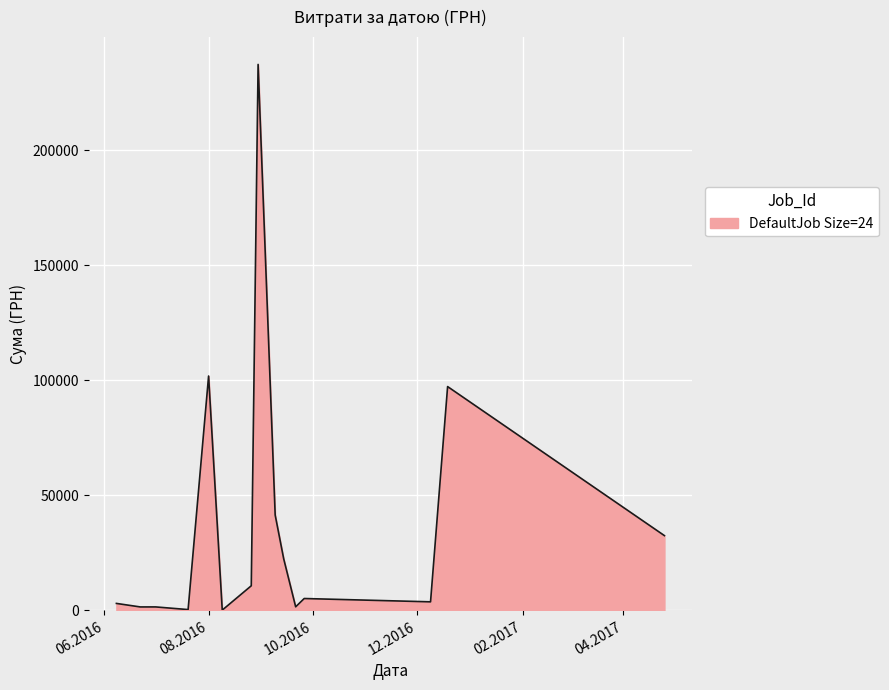

What is the difference between the maximum and minimum values?

237235.5